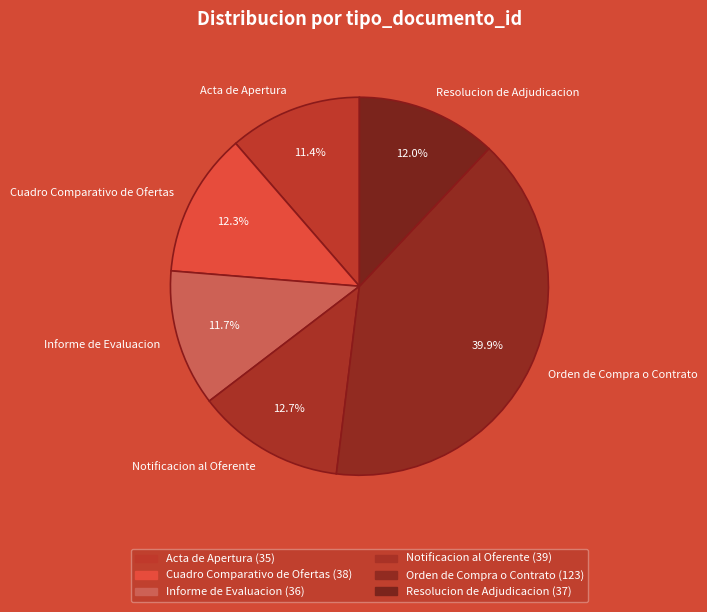

Is it true that Informe de Evaluacion is 12% of the pie?

True